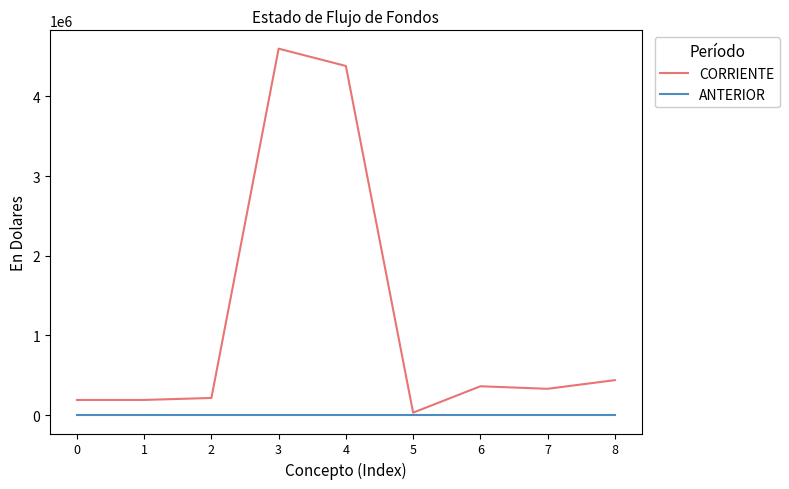

List the series in order of their peak value, lowest first.

ANTERIOR, CORRIENTE